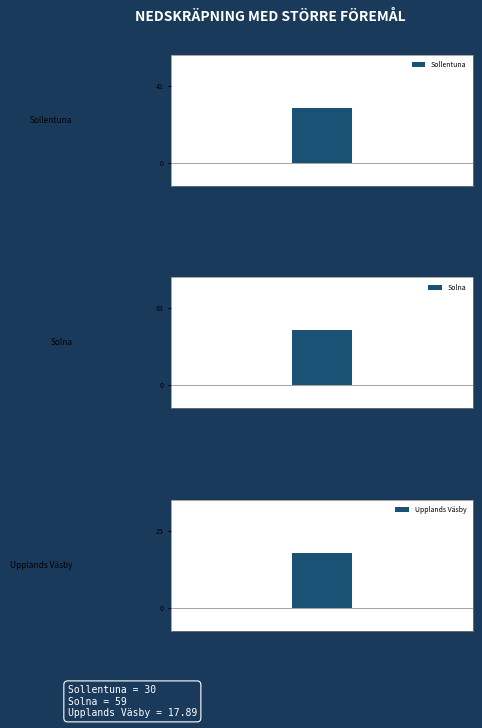

What is the label of the 1st bar from the right?

Upplands Väsby